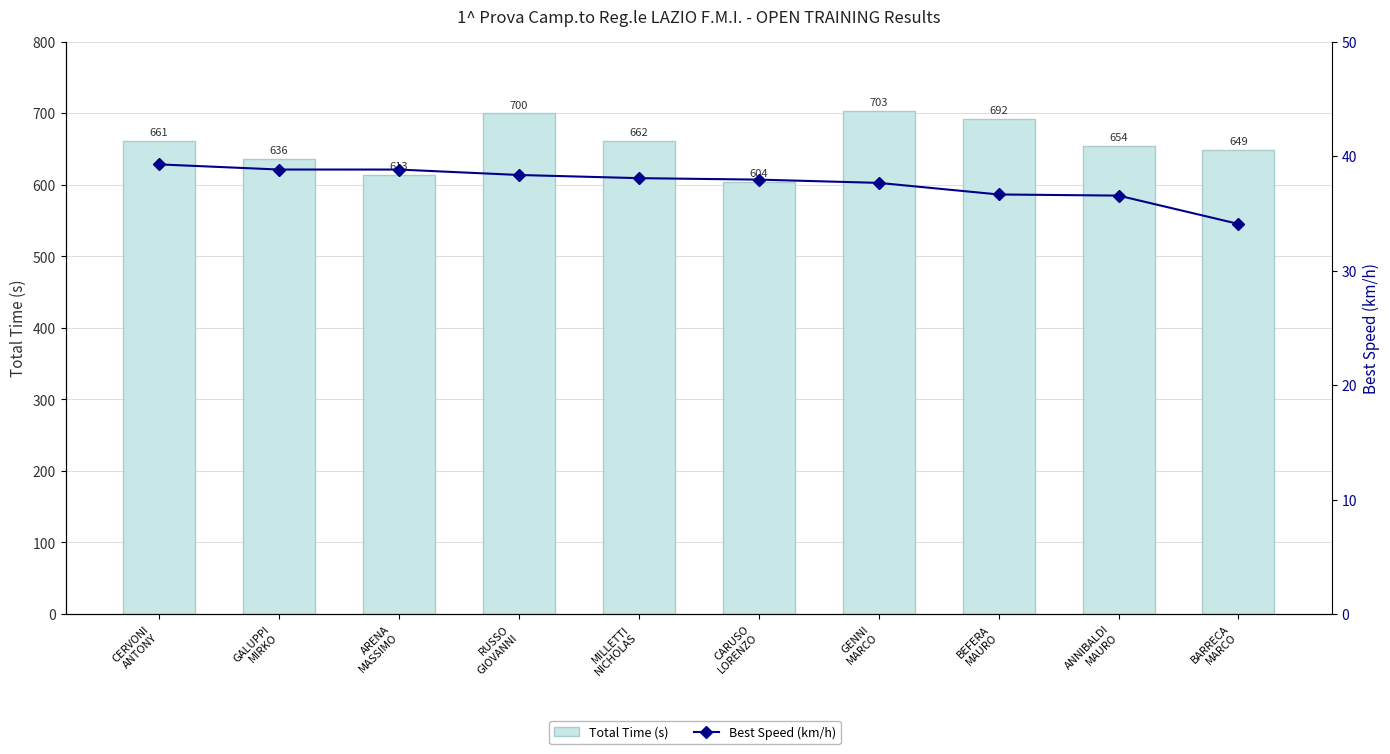

List the labels in order of Best Speed (km/h) value, largest first.

CERVONI
ANTONY, GALUPPI
MIRKO, ARENA
MASSIMO, RUSSO
GIOVANNI, MILLETTI
NICHOLAS, CARUSO
LORENZO, GENNI
MARCO, BEFERA
MAURO, ANNIBALDI
MAURO, BARRECA
MARCO